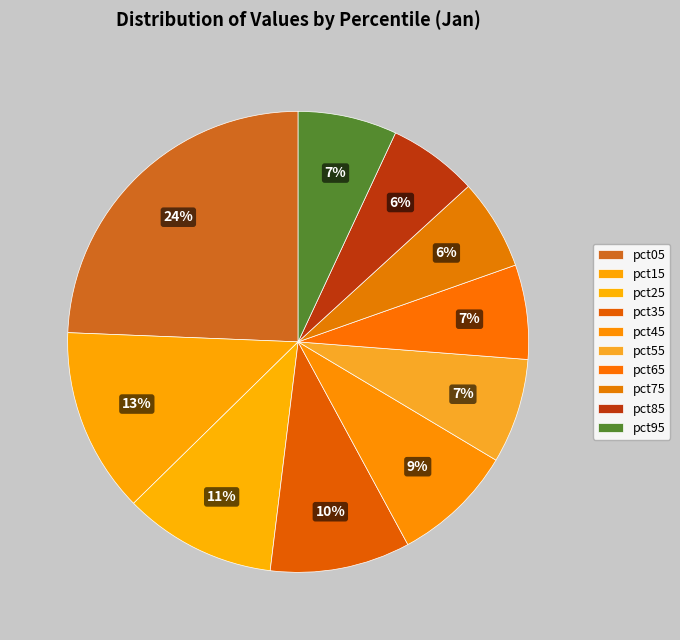

Is the sum of pct45 and pct25 greater than half?

No